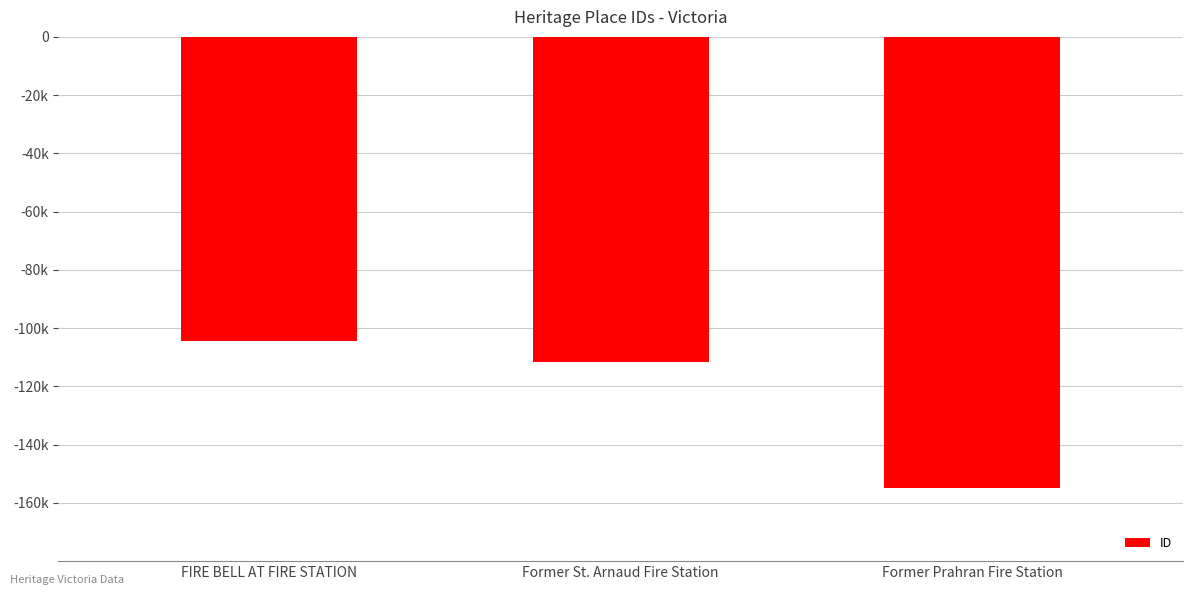

What is the value of the 3rd bar from the left?

-155058